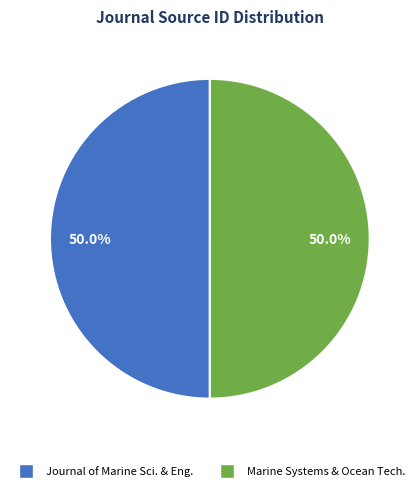

How many slices are in this pie chart?

2